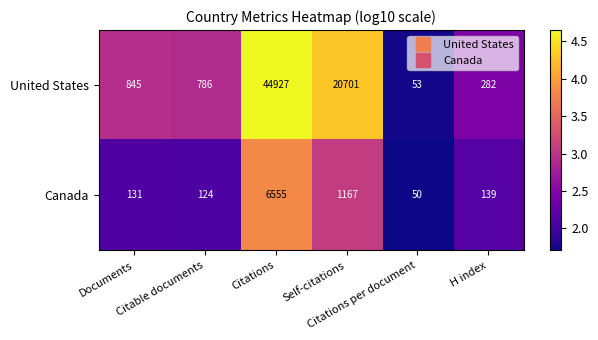

Which series has the widest spread of values?

United States